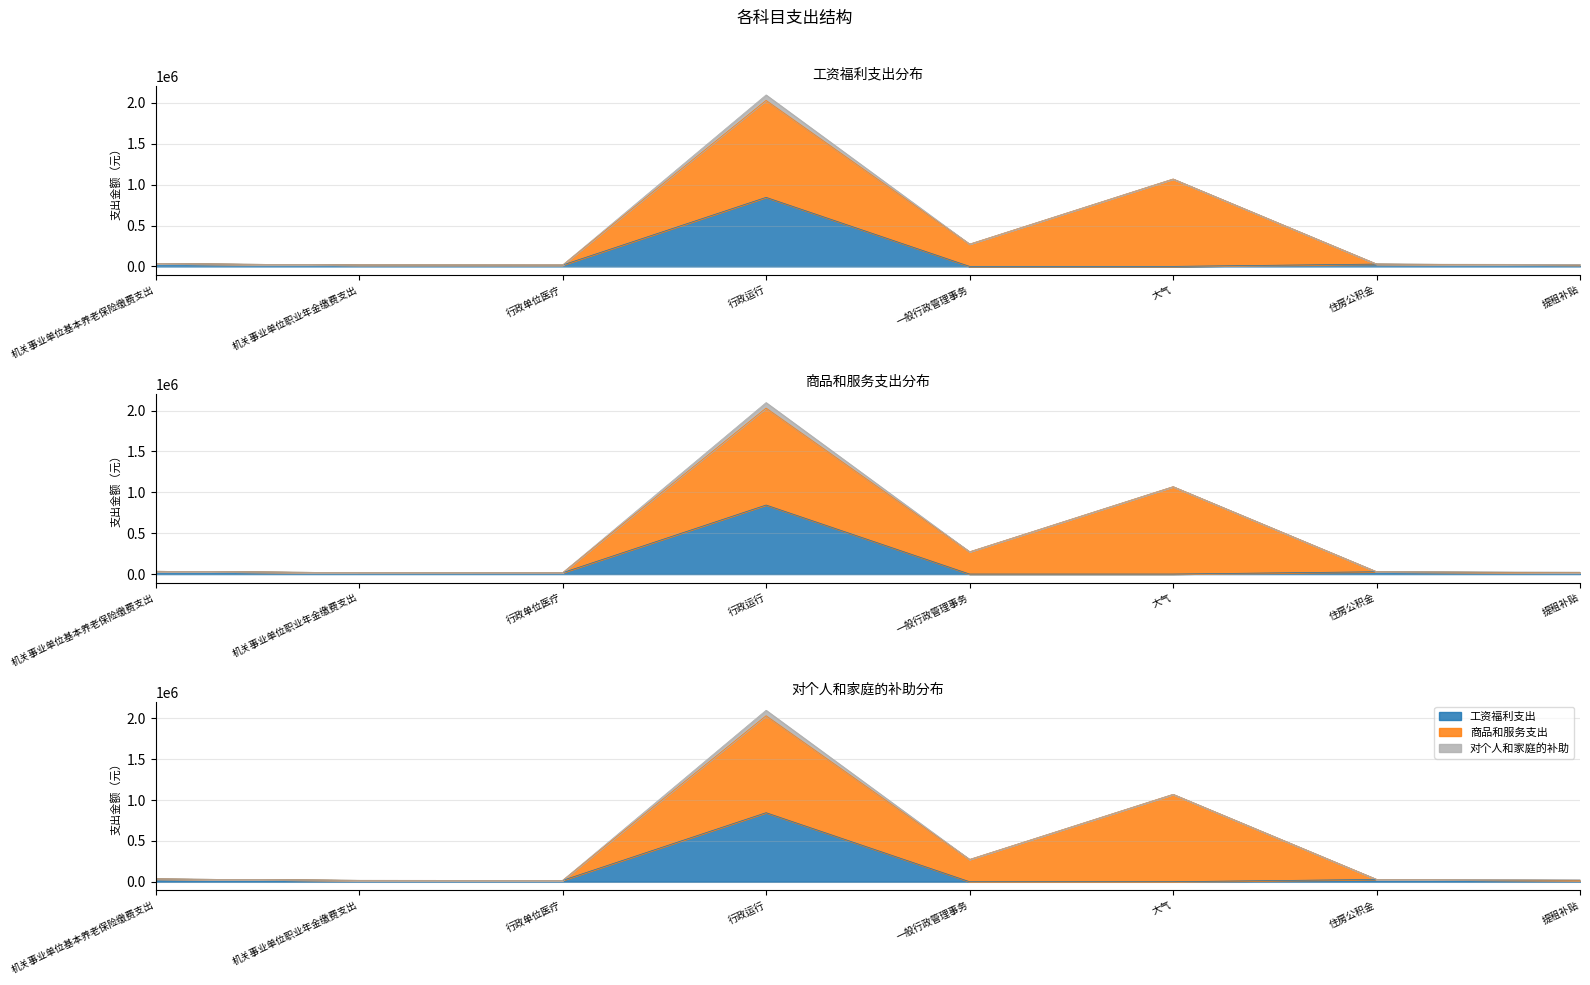

List the labels in order of 工资福利支出 value, smallest first.

一般行政管理事务, 大气, 行政单位医疗, 机关事业单位职业年金缴费支出, 提租补贴, 住房公积金, 机关事业单位基本养老保险缴费支出, 行政运行